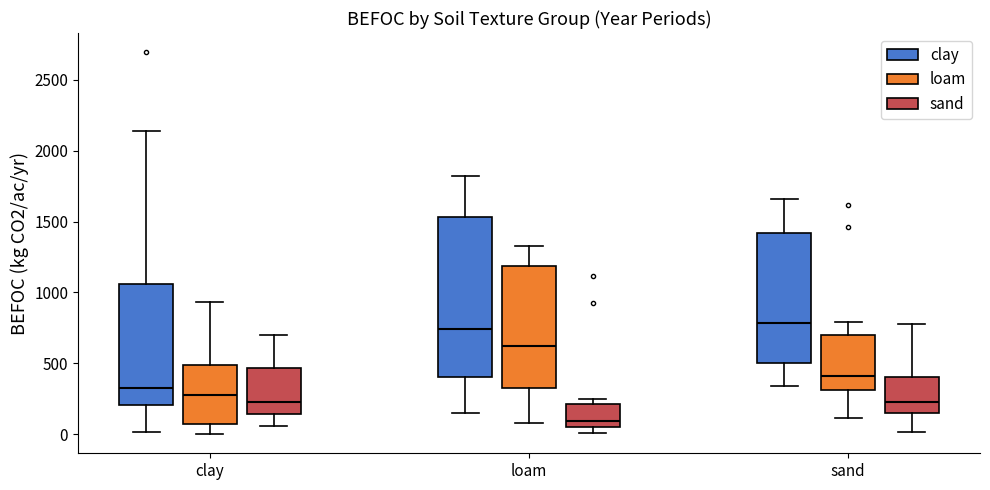

Comparing the boxes themselves (not the whiskers), which one is the tallest?

loam (clay)